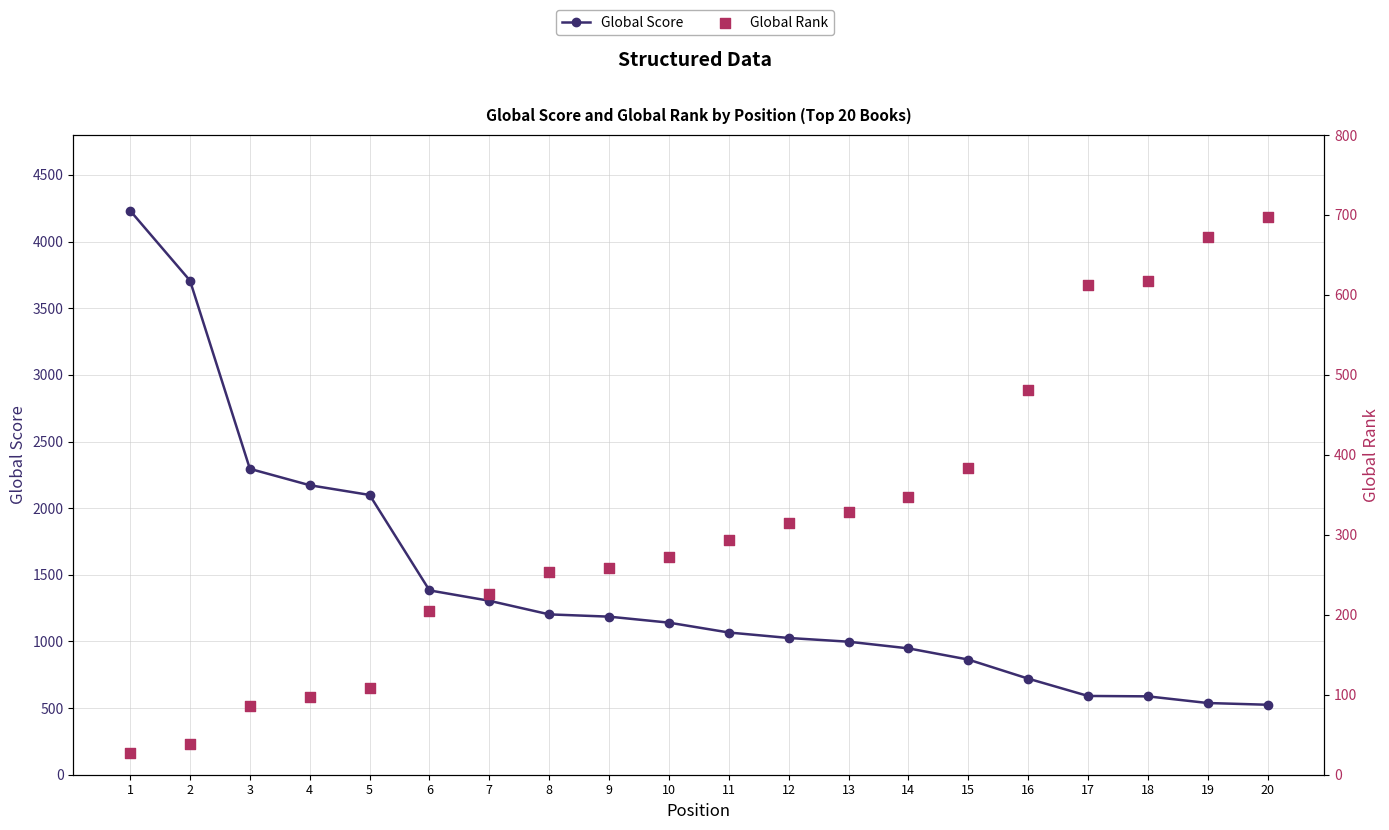

Which series reaches the maximum Y coordinate?

Global Score